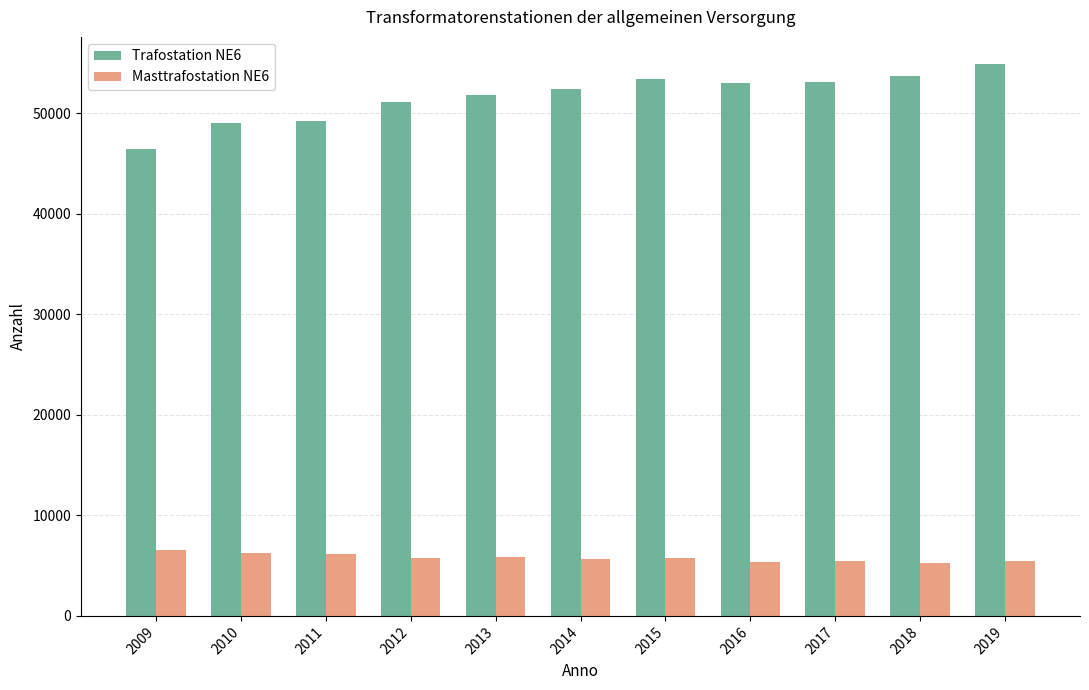

What are all the series names shown in the legend?

Trafostation NE6, Masttrafostation NE6